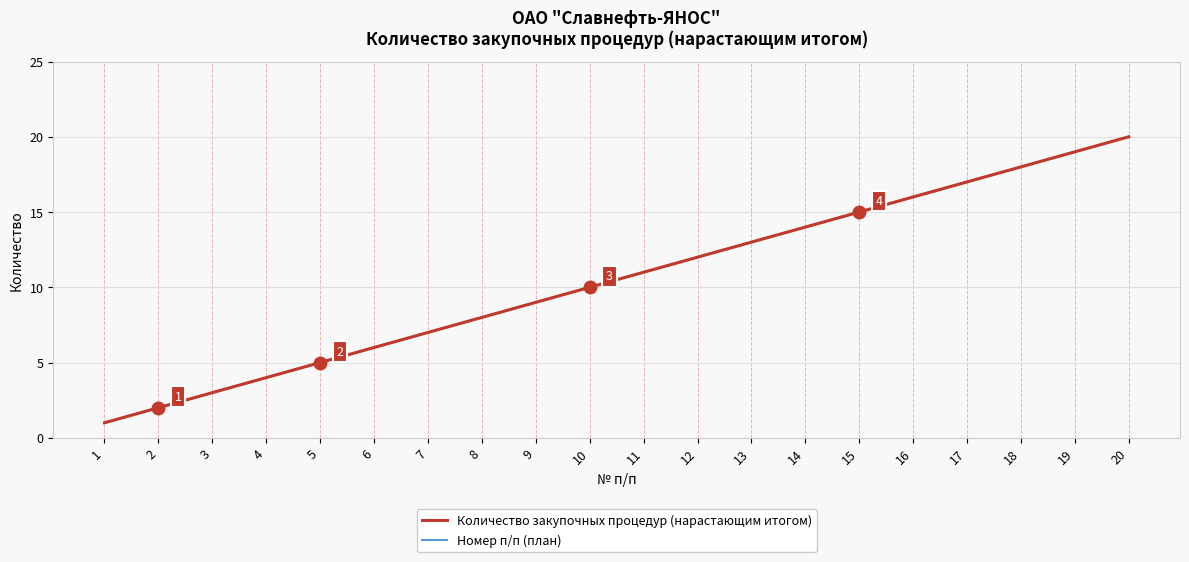

Reading left to right, transcribe all the data shown in this chart.

Количество закупочных процедур (нарастающим итогом): 1=1	2=2	3=3	4=4	5=5	6=6	7=7	8=8	9=9	10=10	11=11	12=12	13=13	14=14	15=15	16=16	17=17	18=18	19=19	20=20
Номер п/п (план): 1=1	2=2	3=3	4=4	5=5	6=6	7=7	8=8	9=9	10=10	11=11	12=12	13=13	14=14	15=15	16=16	17=17	18=18	19=19	20=20